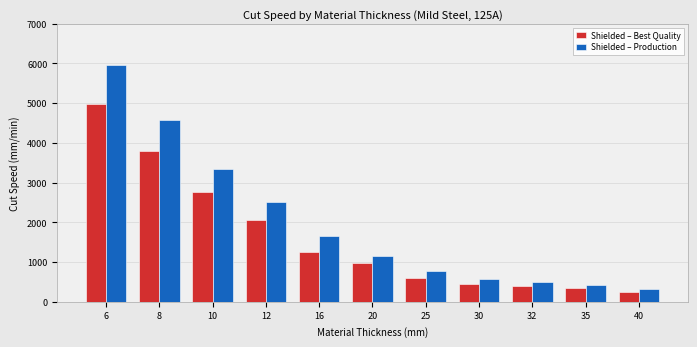

List the labels in order of Shielded – Production value, smallest first.

40, 35, 32, 30, 25, 20, 16, 12, 10, 8, 6